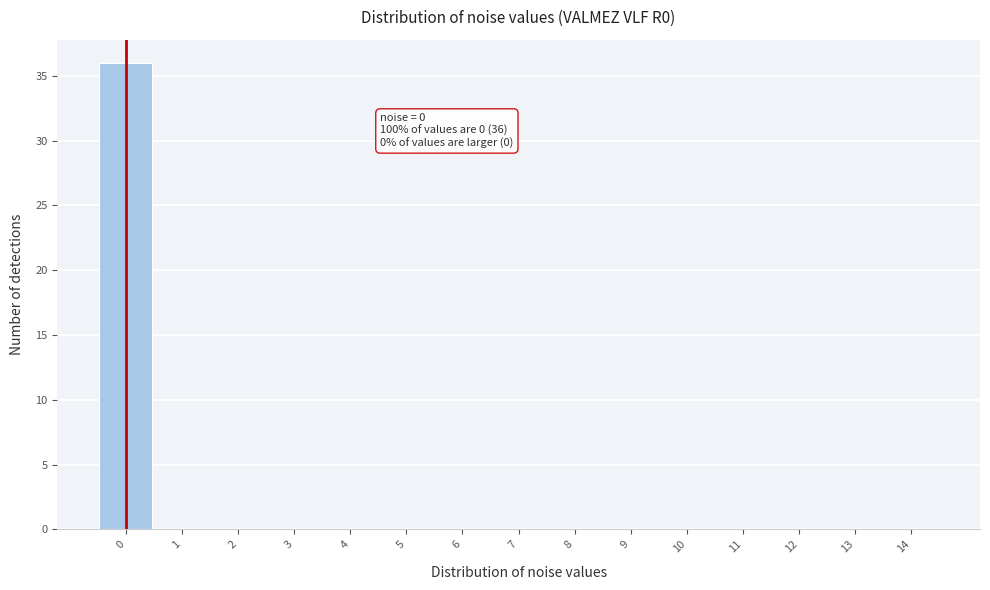

Over which range of the x-axis is the bar tallest?

-0.5 to 0.5